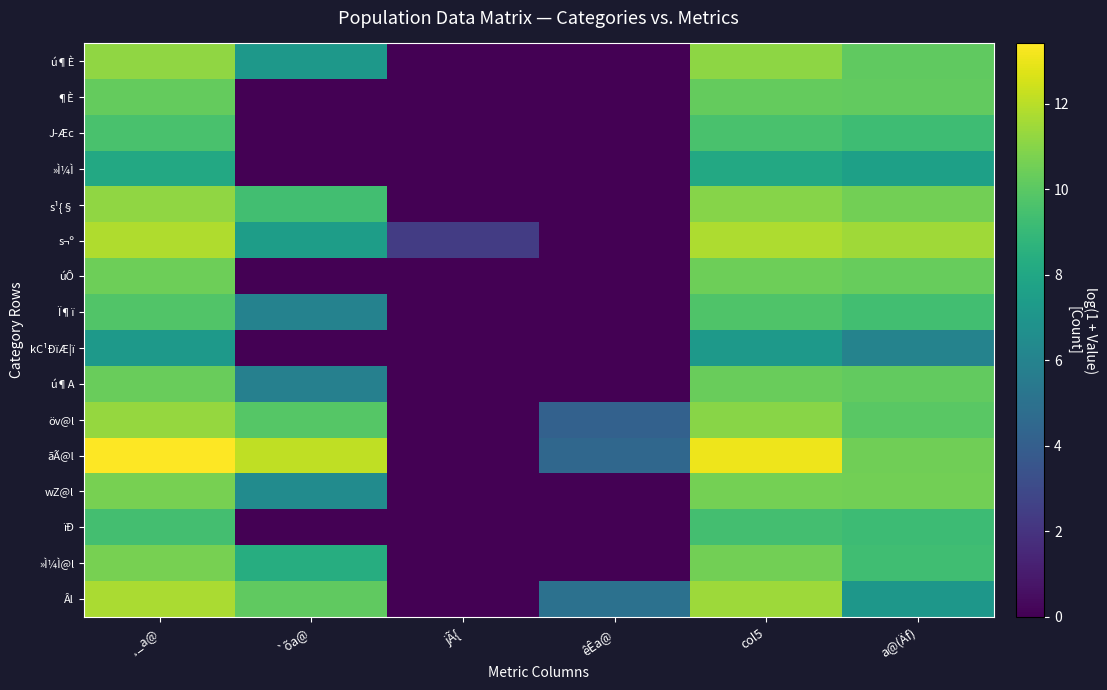

How many data points does each series have?

6